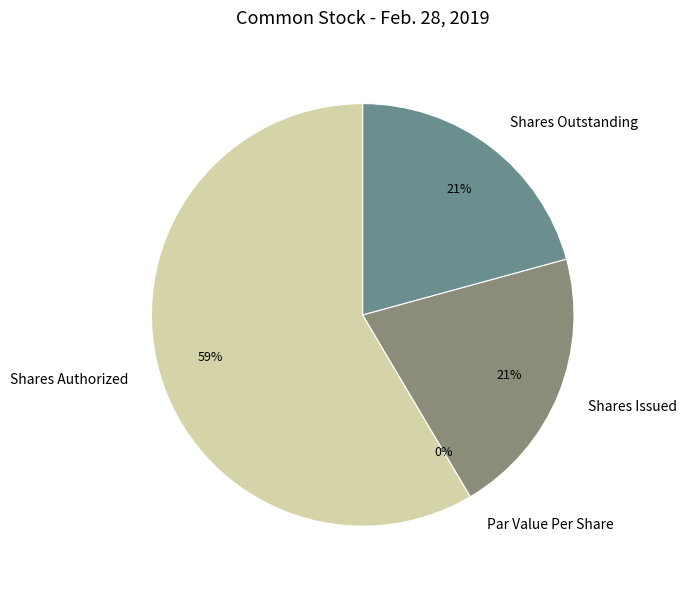

What percentage is NOT represented by Shares Authorized?

41.5%